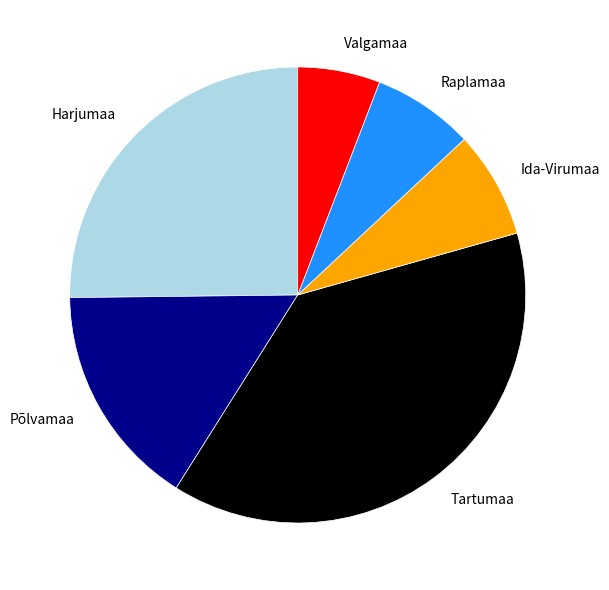

Does Ida-Virumaa account for over 50% of the chart?

No